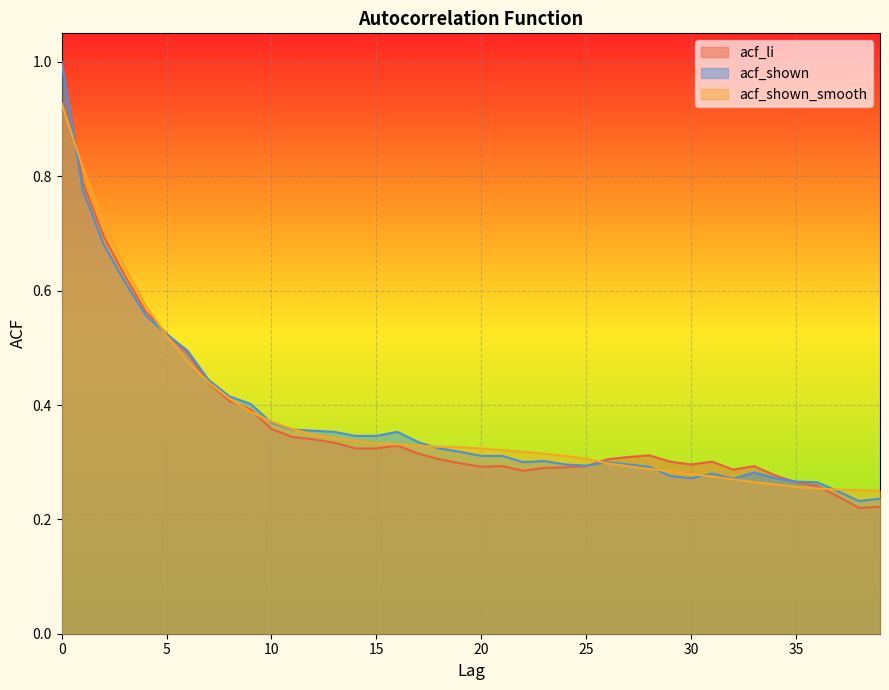

What are all the series names shown in the legend?

acf_li, acf_shown, acf_shown_smooth